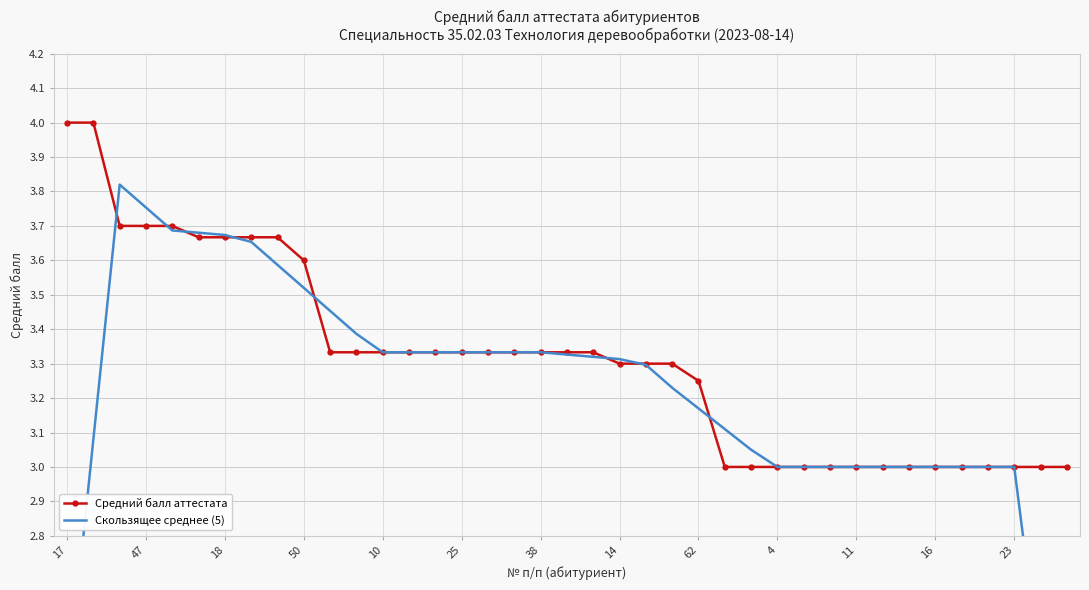

Which series has the largest total across all categories?

Средний балл аттестата